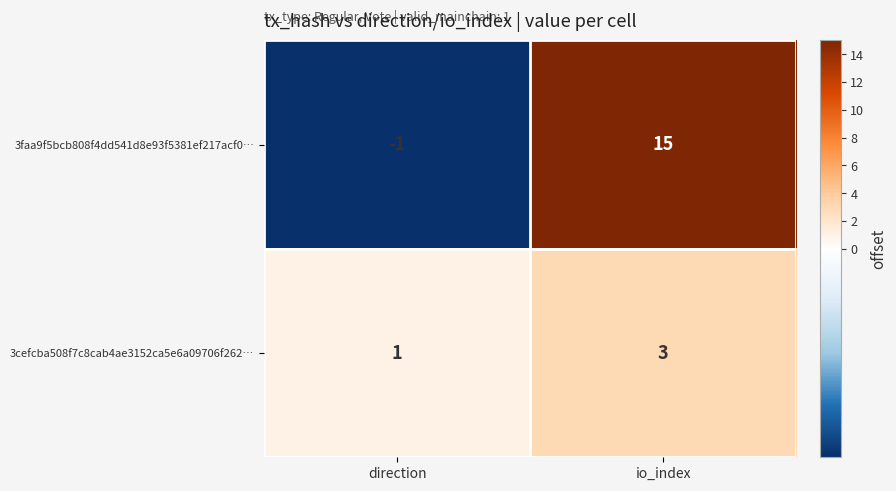

Is it true that 3faa9f5bcb808f4dd541d8e93f5381ef217acf0… equals 10 at io_index?

False